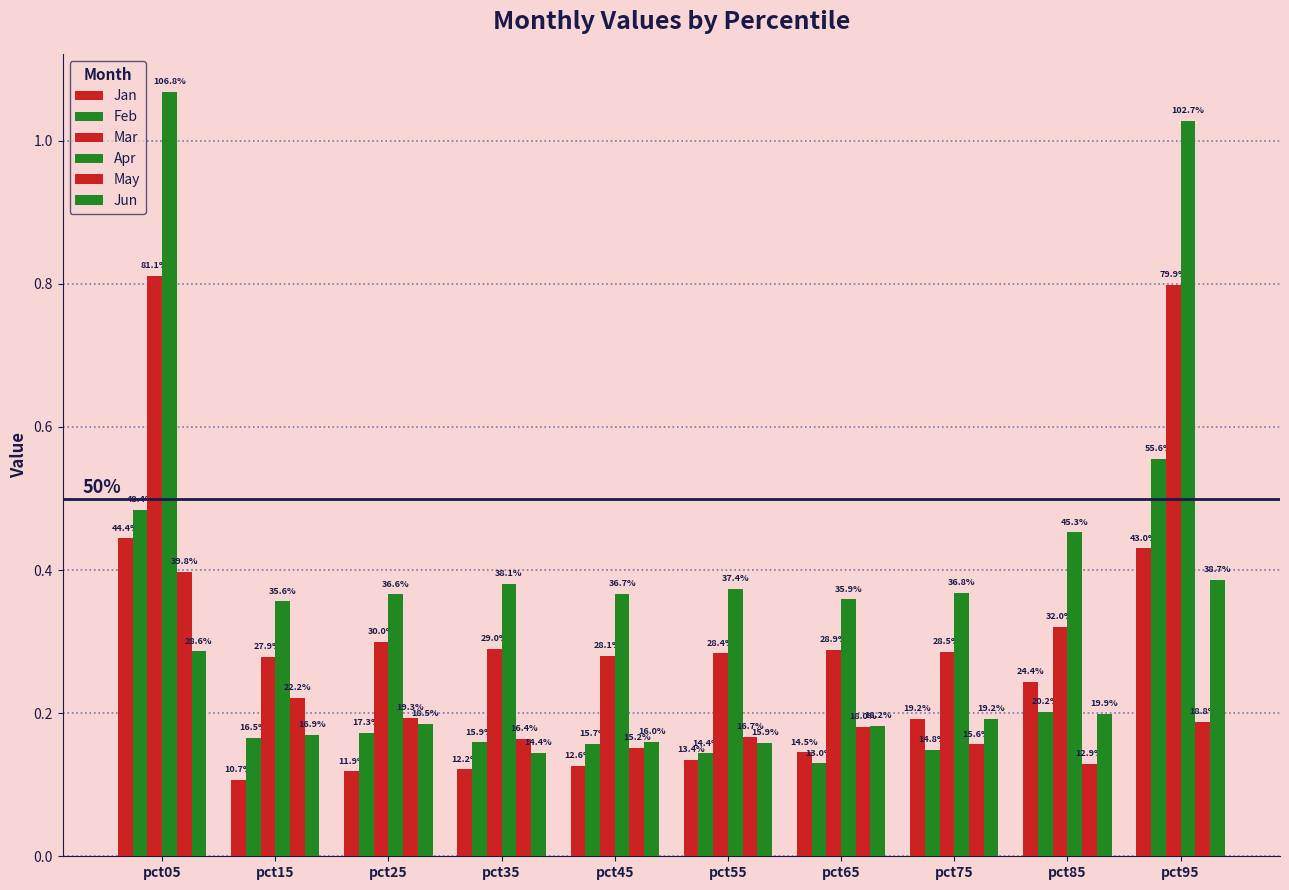

Does the chart contain stacked bars?

No